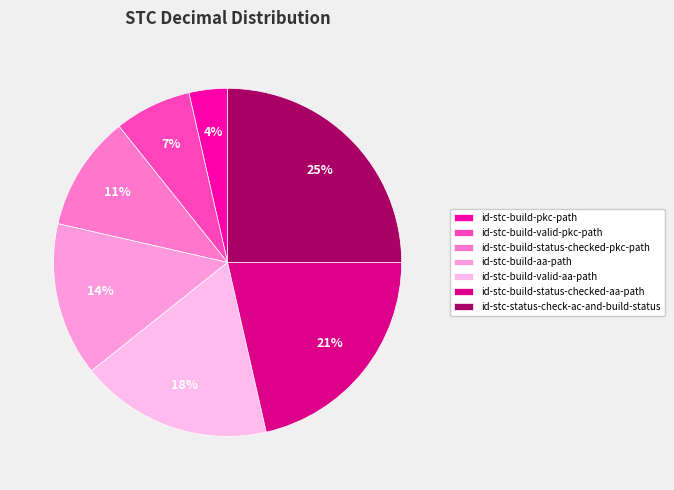

Which slice is the smallest?

id-stc-build-pkc-path